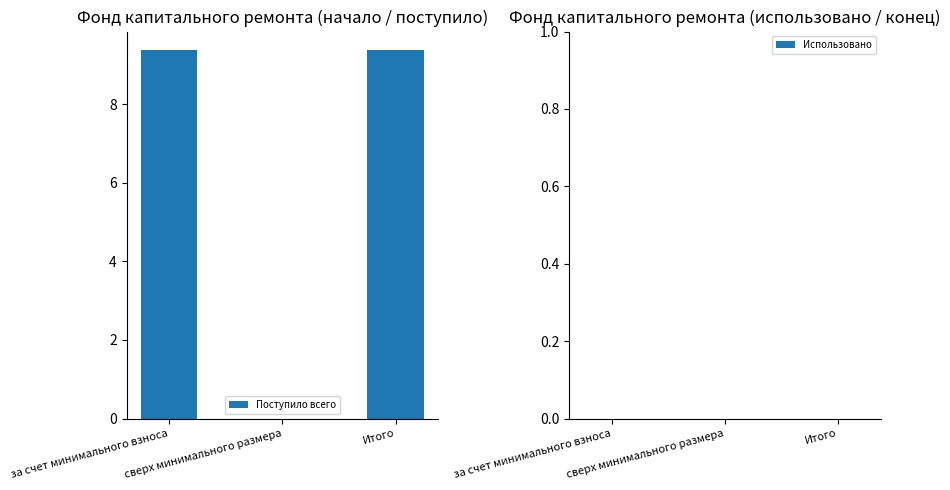

What is the approximate value at Итого?

9.4